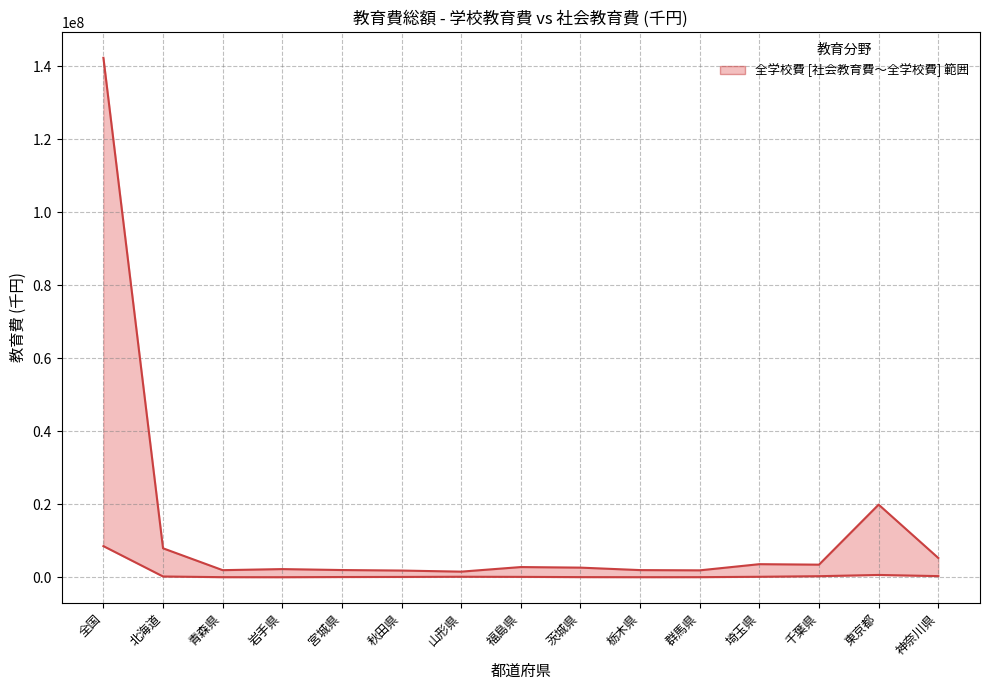

Is it true that 全社会教育 equals 467018 at 北海道?

False